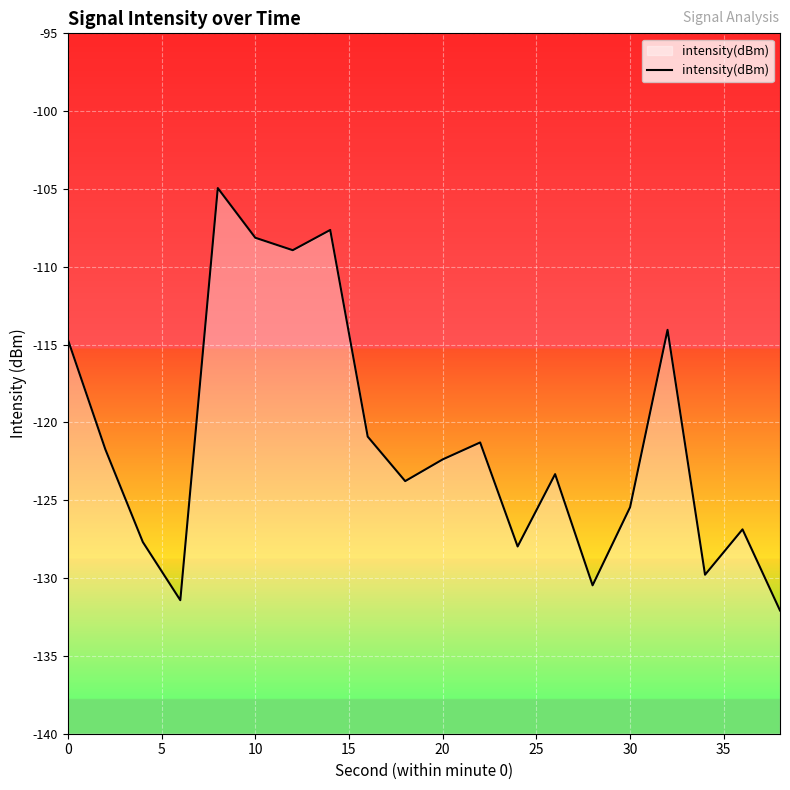

What is the smallest value displayed?

-132.1